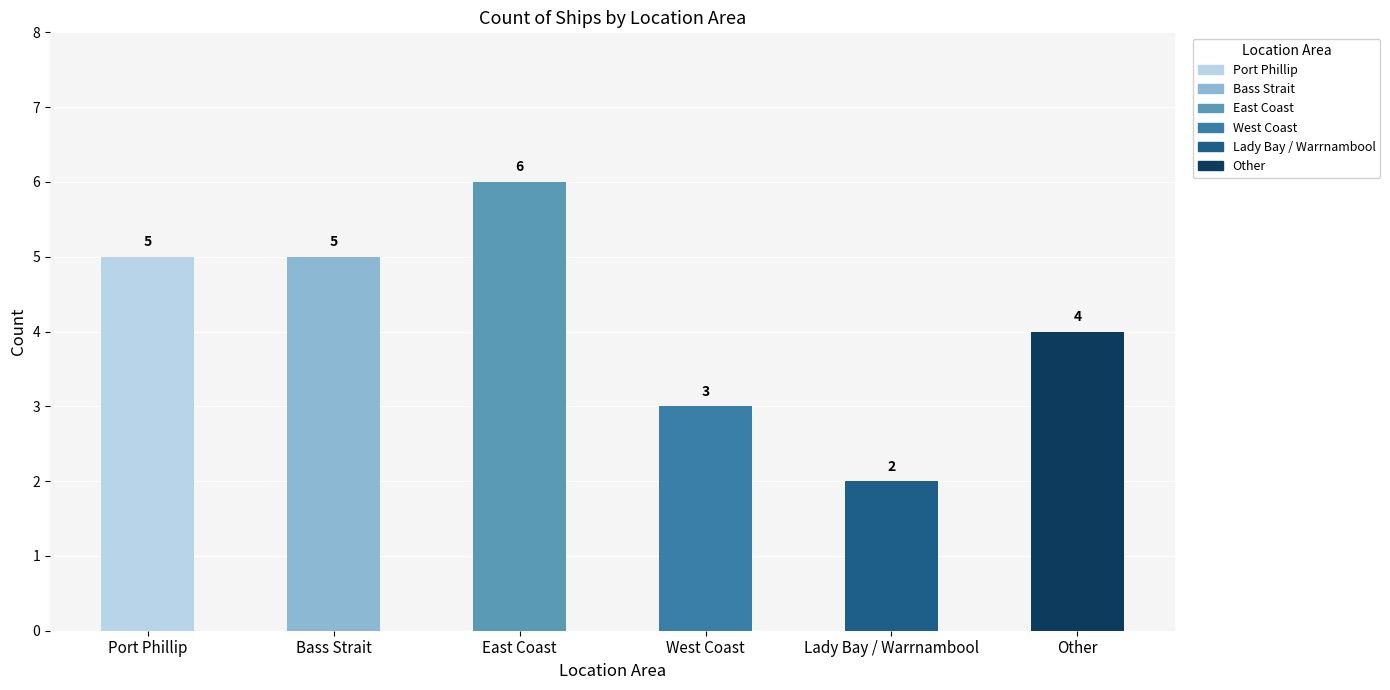

What is the label of the 5th bar from the right?

Bass Strait